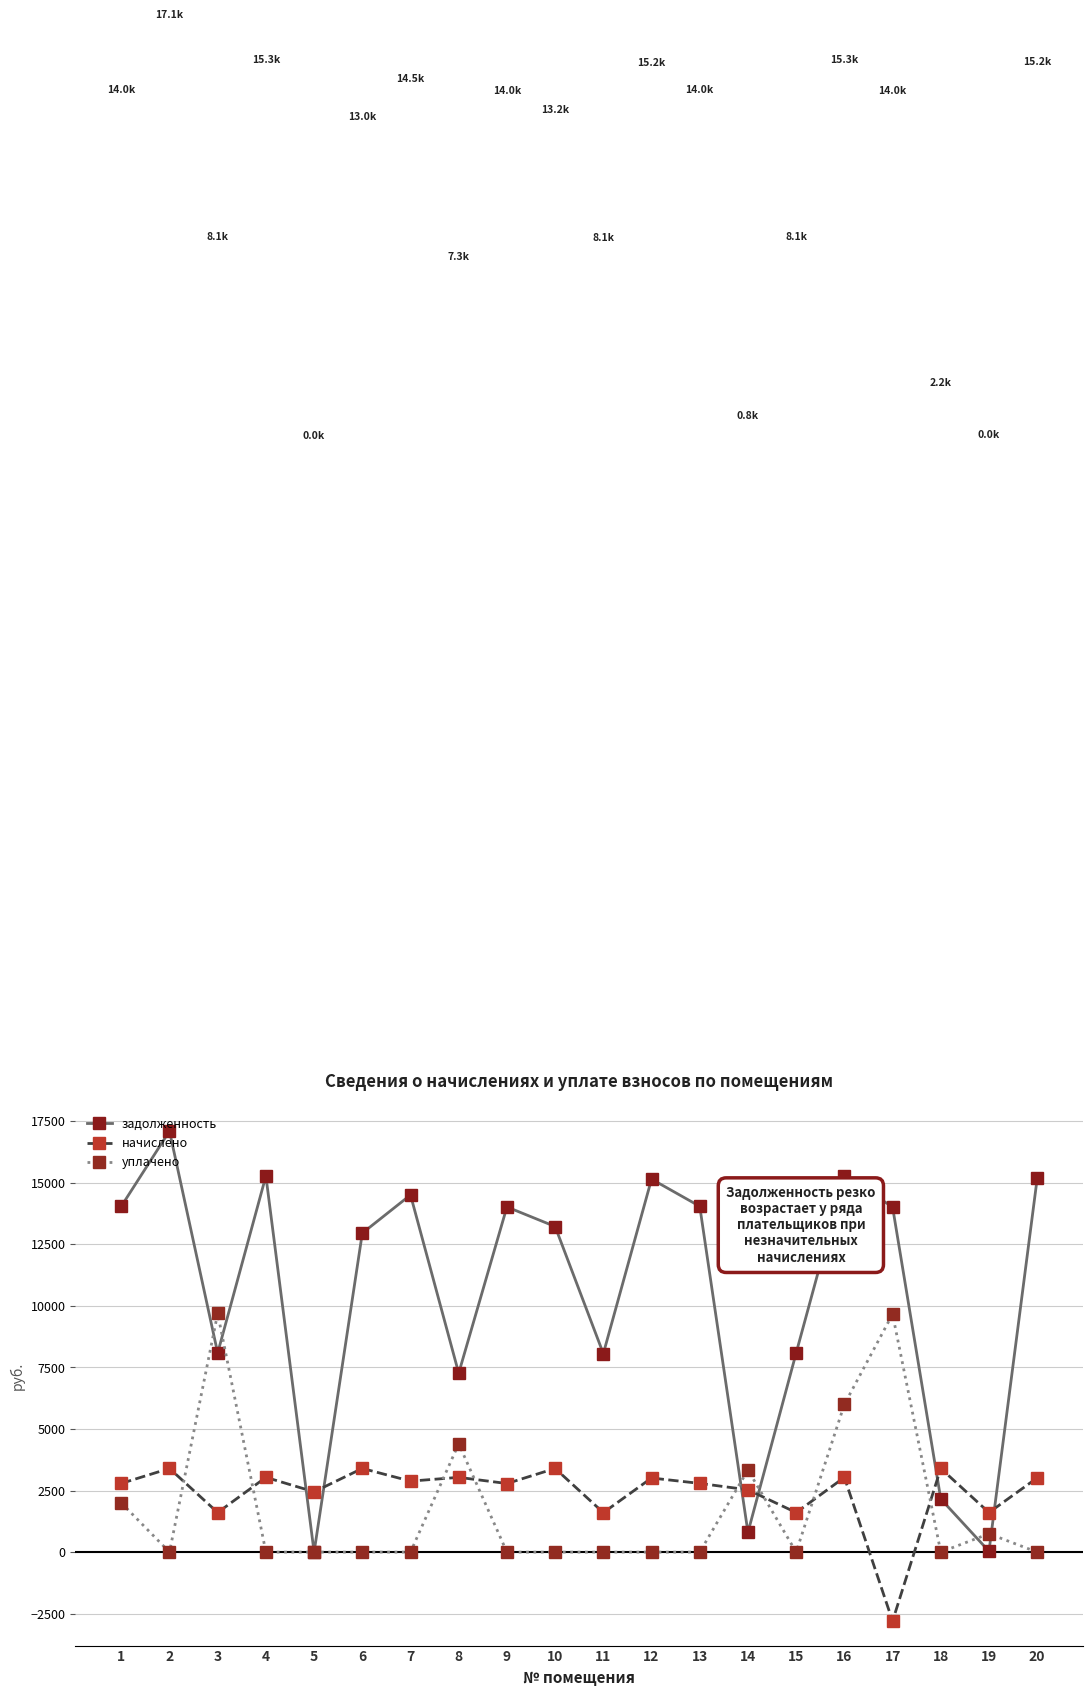

At which category does начислено reach its first local valley?

3